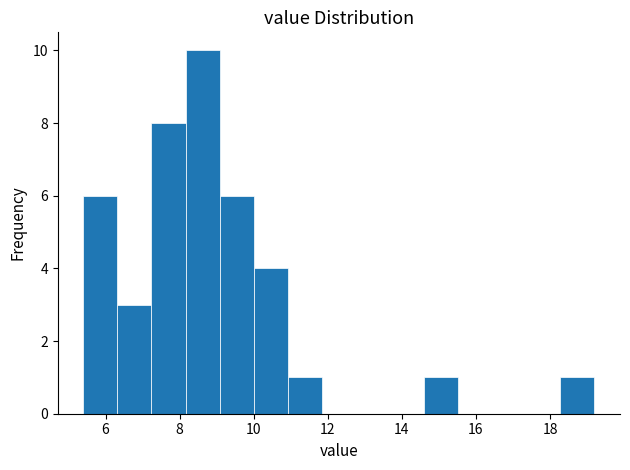

What is the height of the bar covering 18.28 to 19.20 on the x-axis? Neither the bar edges nor the heights are printed on the chart, so give them approximately, as read against the axes.

1